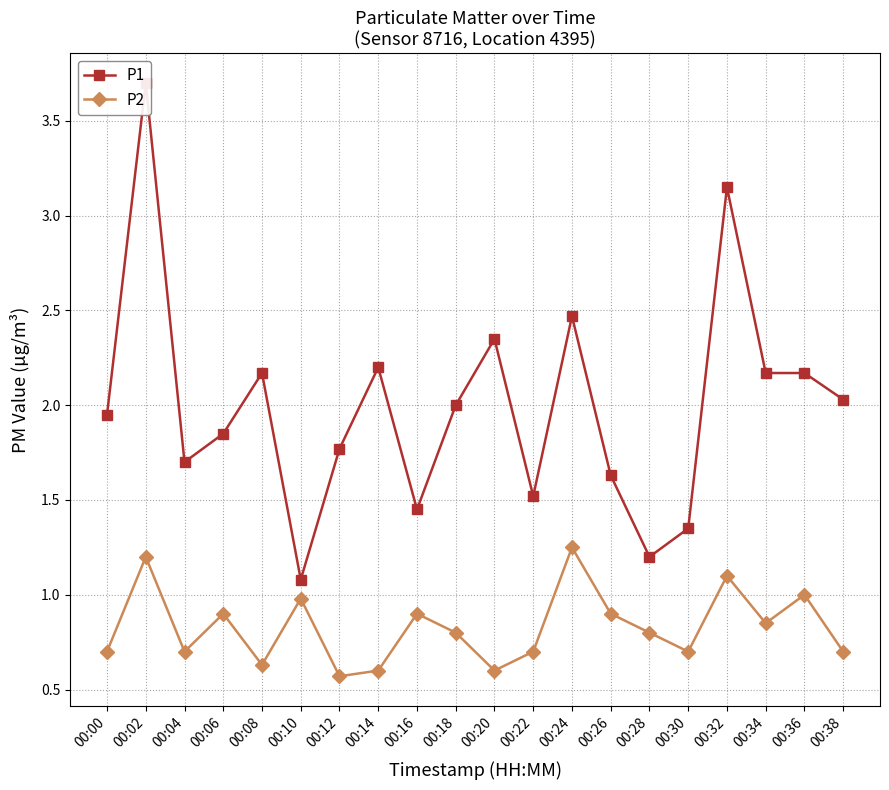

At which category is the sum across all series the highest?

00:02